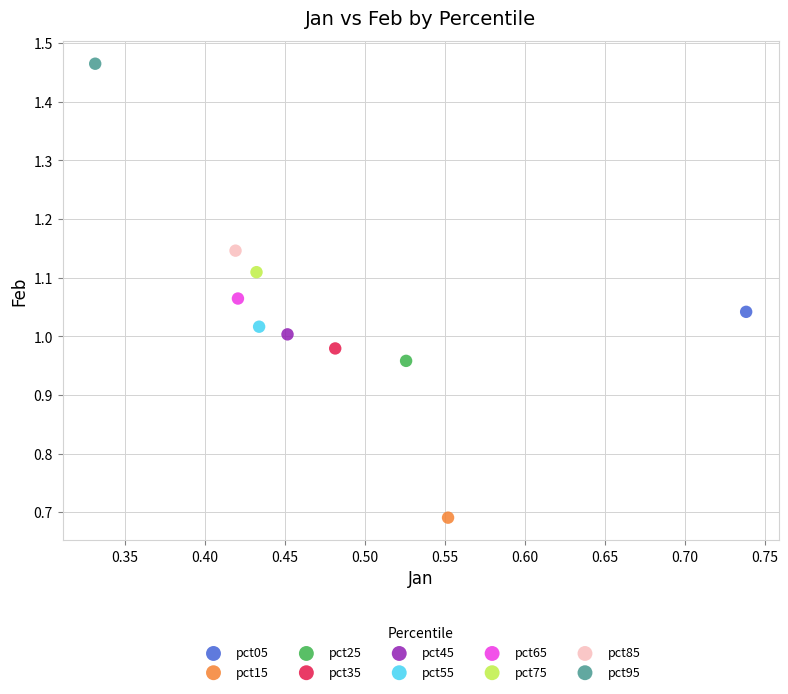

What are all the series names shown in the legend?

pct05, pct15, pct25, pct35, pct45, pct55, pct65, pct75, pct85, pct95